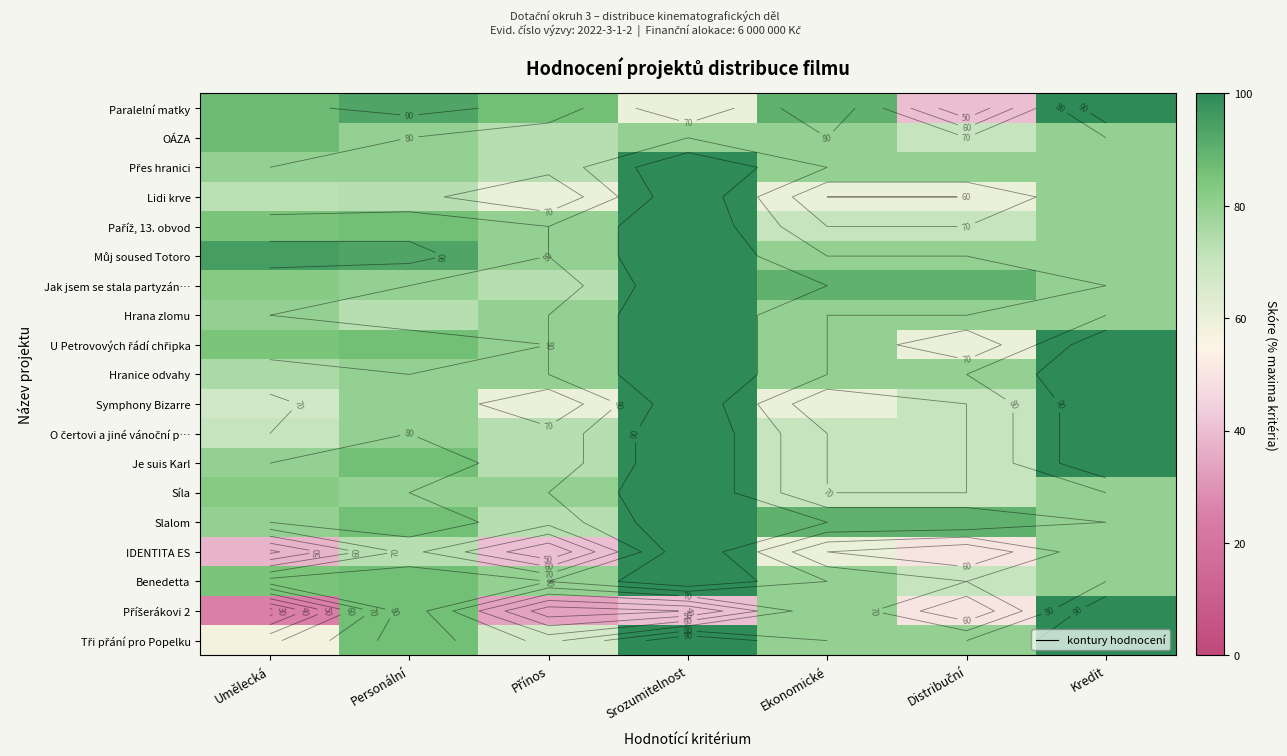

What value does the Přes hranici series have at Přínos?

73.3